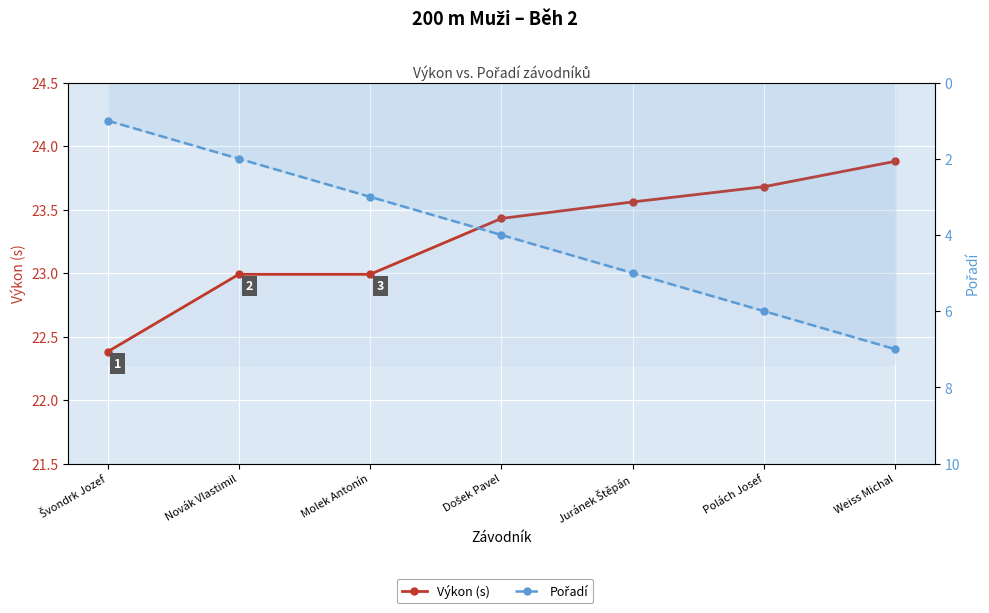

What is the value of the Výkon (s) point at the 7th from the left?

23.9